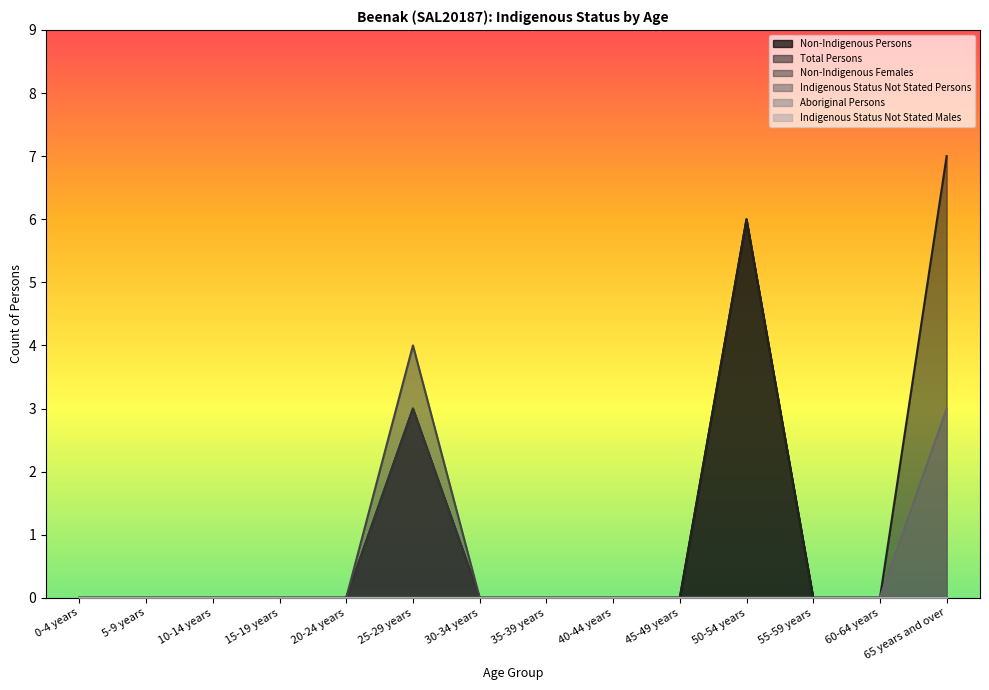

What is the difference between the maximum and minimum values in the Non-Indigenous Persons series?

6